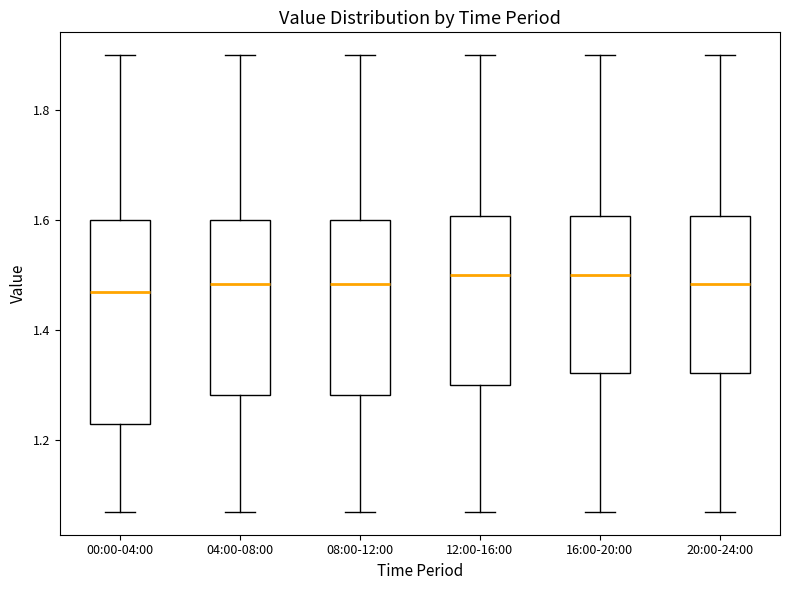

Where is the lower edge of the box for 08:00-12:00 on the y-axis? The values are not printed on the chart, so give them approximately, as read against the axis.

1.28